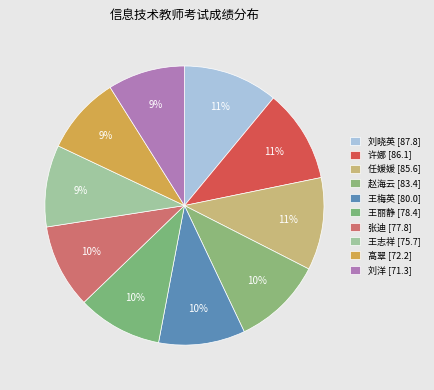

To the nearest percent, what is the difference between the largest and smallest slice percentages?

2%